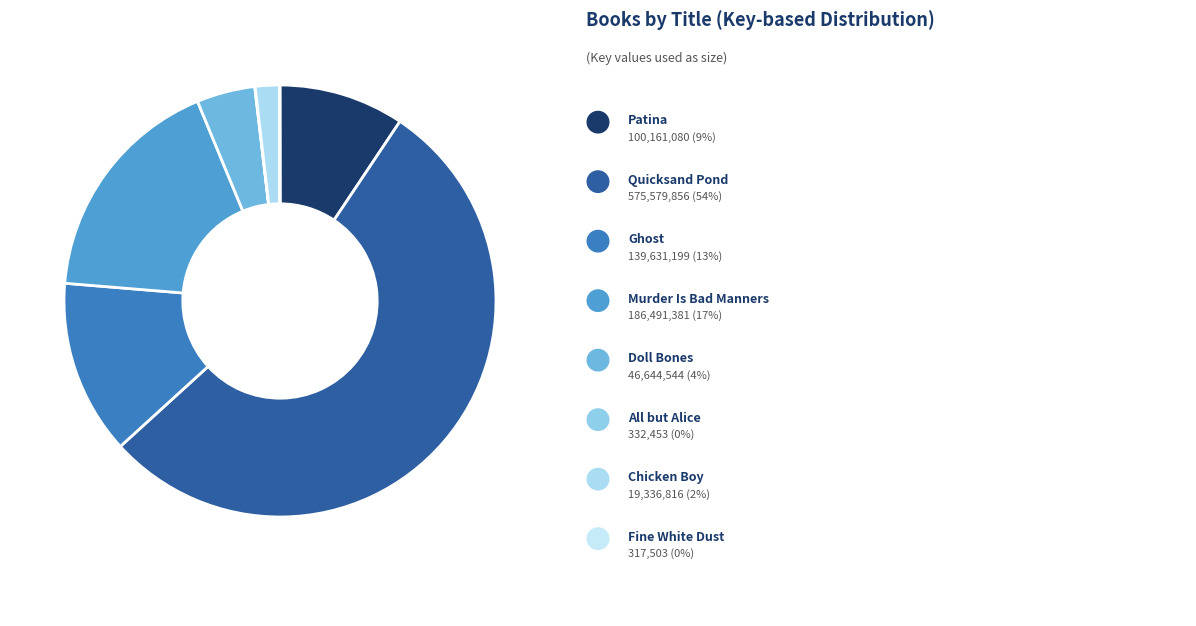

What is the majority slice?

Quicksand Pond